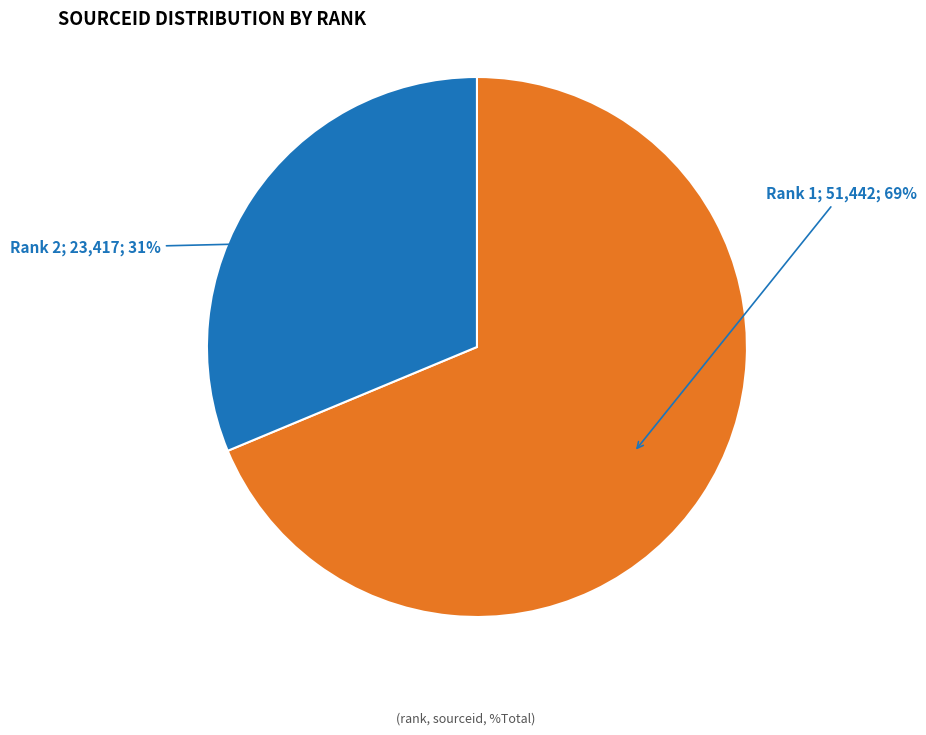

Count the number of slices in the pie.

2